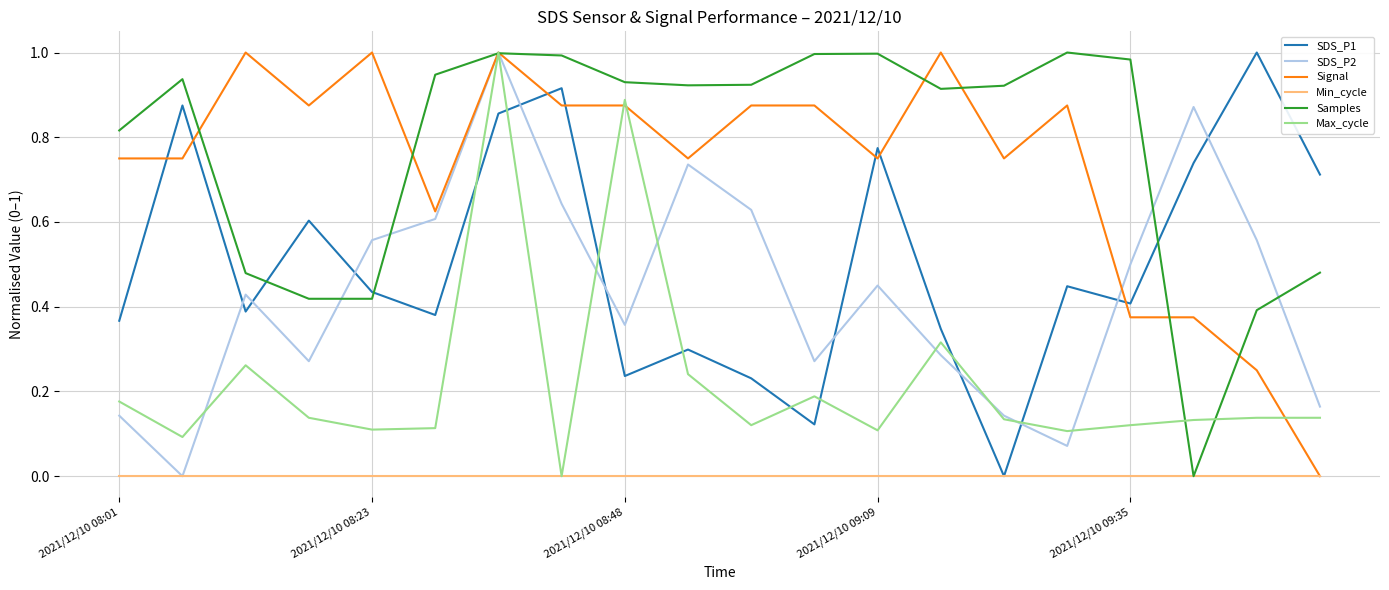

Which series ends up on top after the final intersection of SDS_P1 and SDS_P2?

SDS_P1